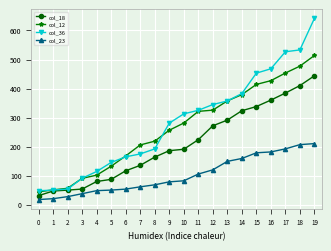

True or false: col_18 has more than 2 points higher than both neighbors.

False